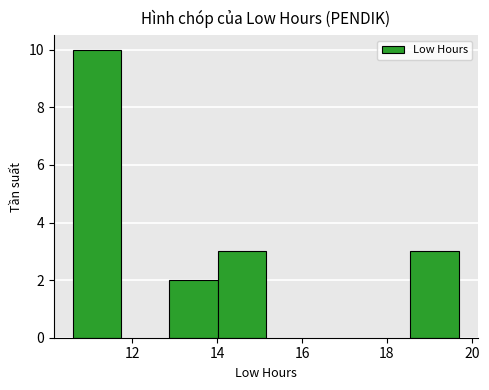

Over which range of the x-axis is the bar tallest?

10.6 to 11.8